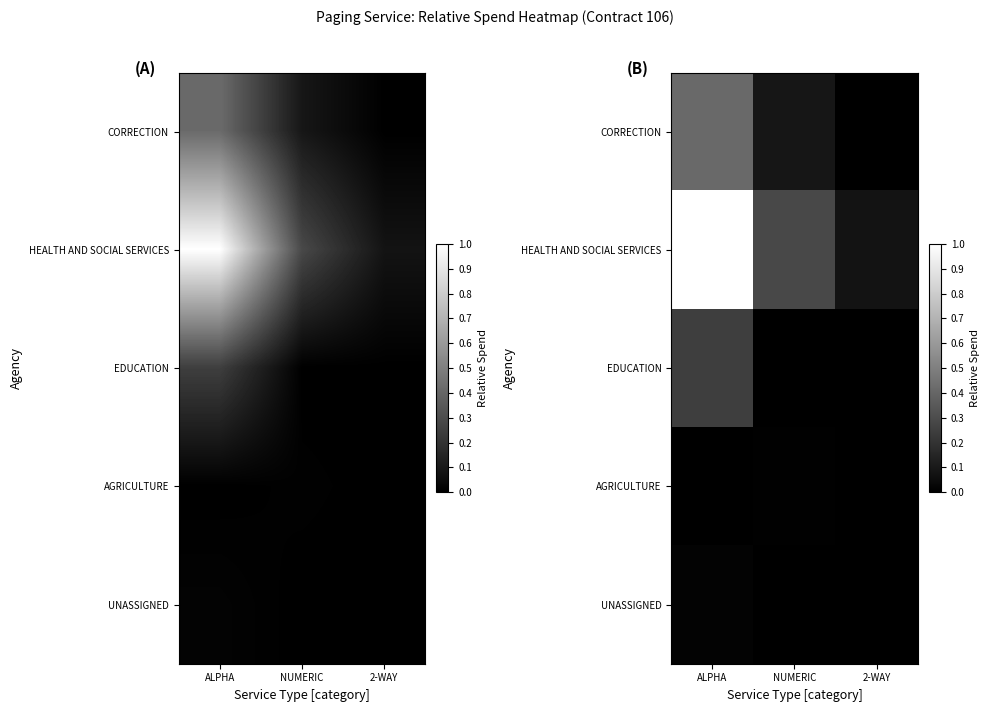

What is the total value across all series at 2-WAY?

0.1